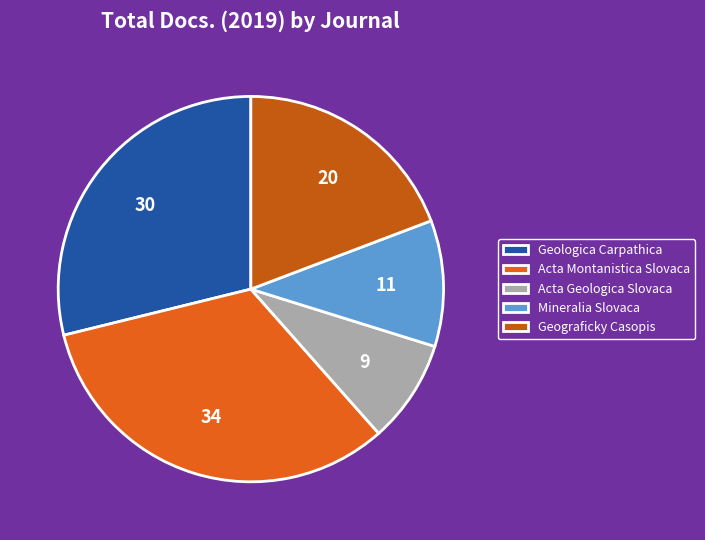

The Acta Montanistica Slovaca slice represents 21% of the pie. True or false?

False